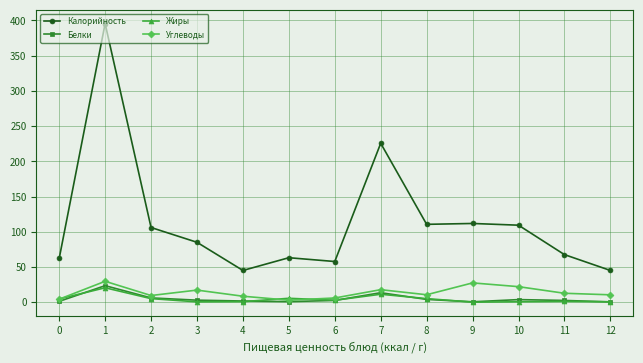

What is the difference between the second highest and second lowest values in the Углеводы series?

23.1